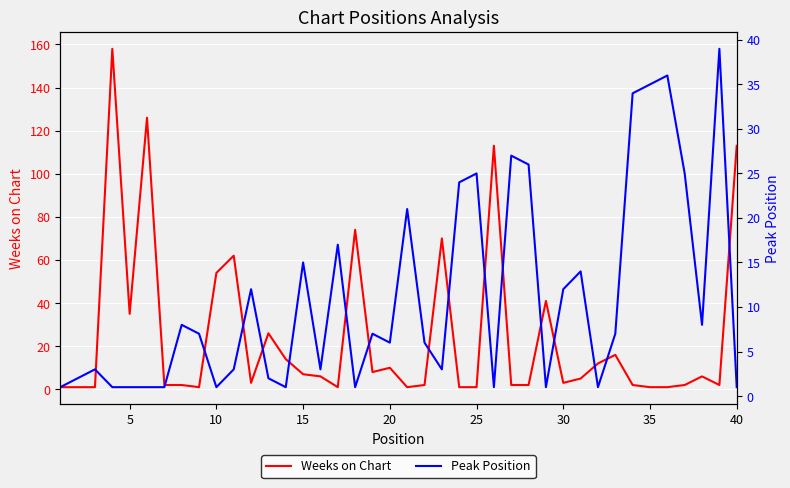

Which series has the largest range (max minus min)?

Weeks on Chart